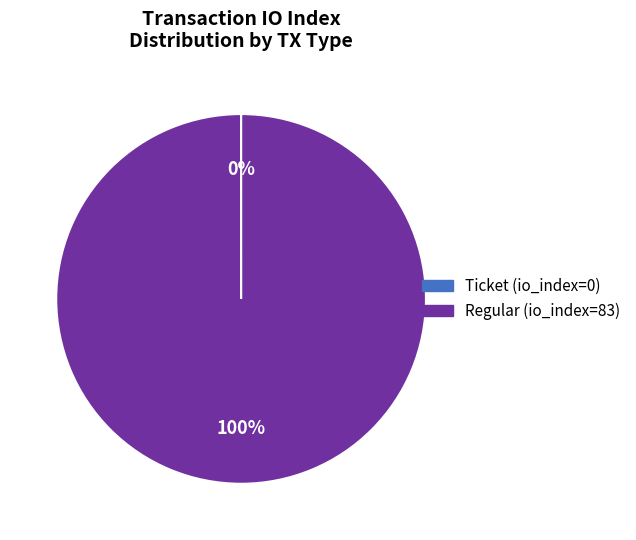

To the nearest percent, what is the difference between the largest and smallest slice percentages?

100%